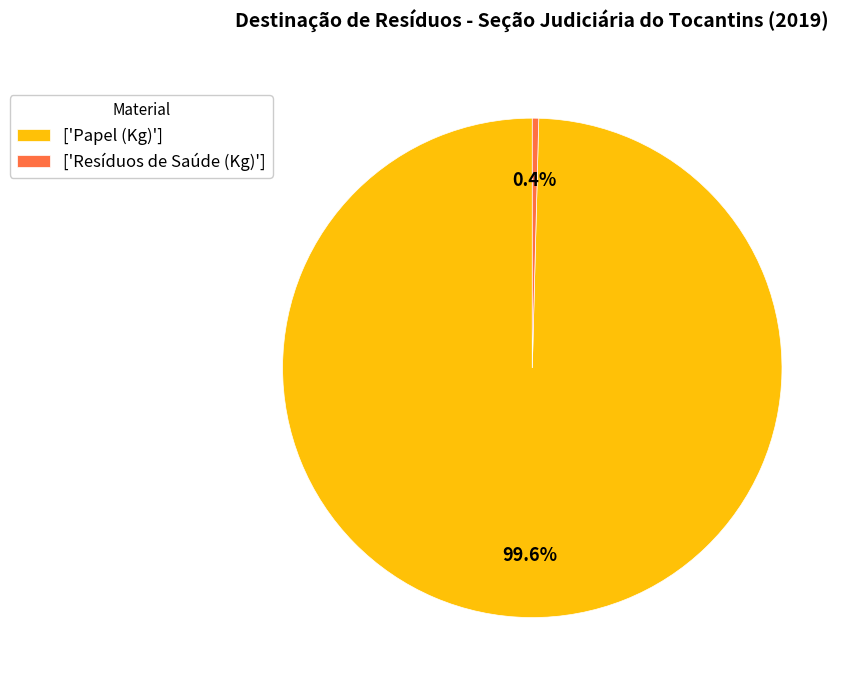

Does any single category account for the majority?

Yes